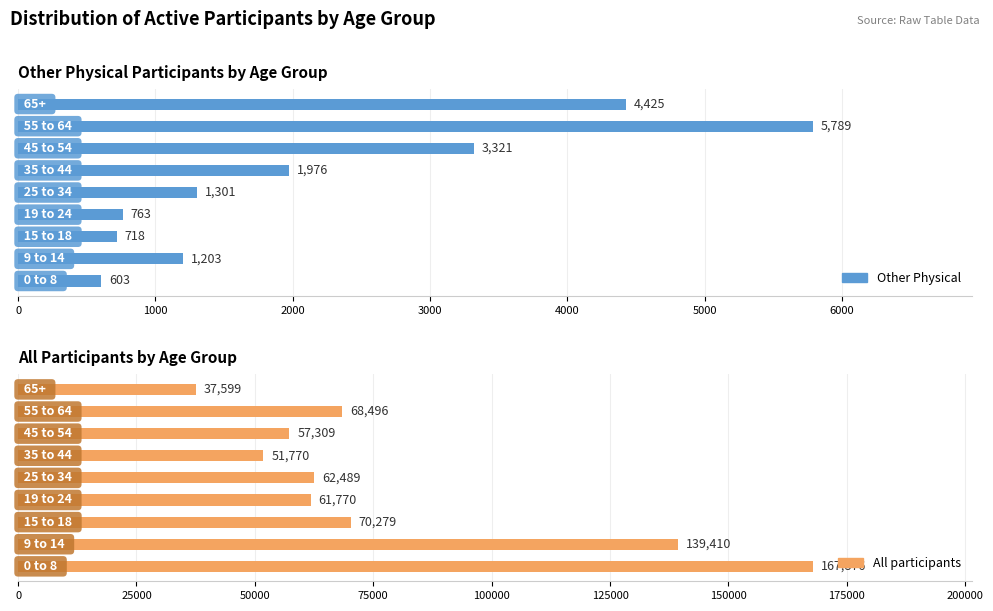

What is the sum of all All participants values?

716998